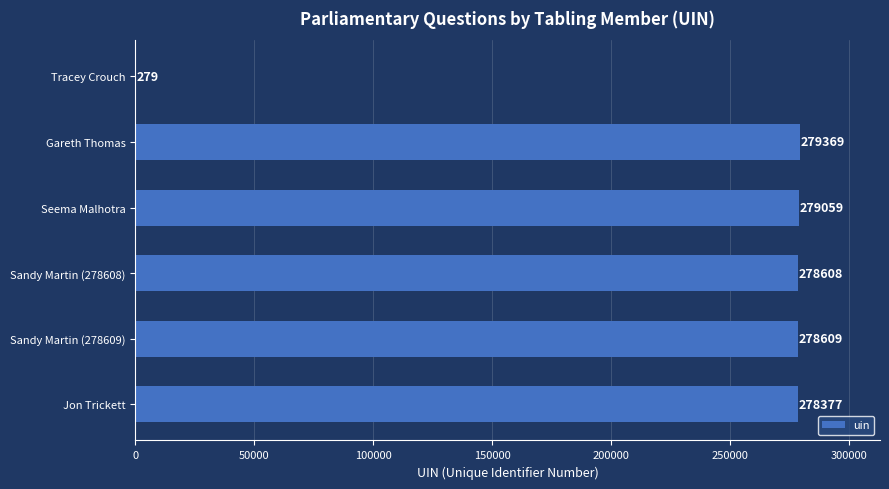

True or false: the data shows 279059 at Seema Malhotra.

True